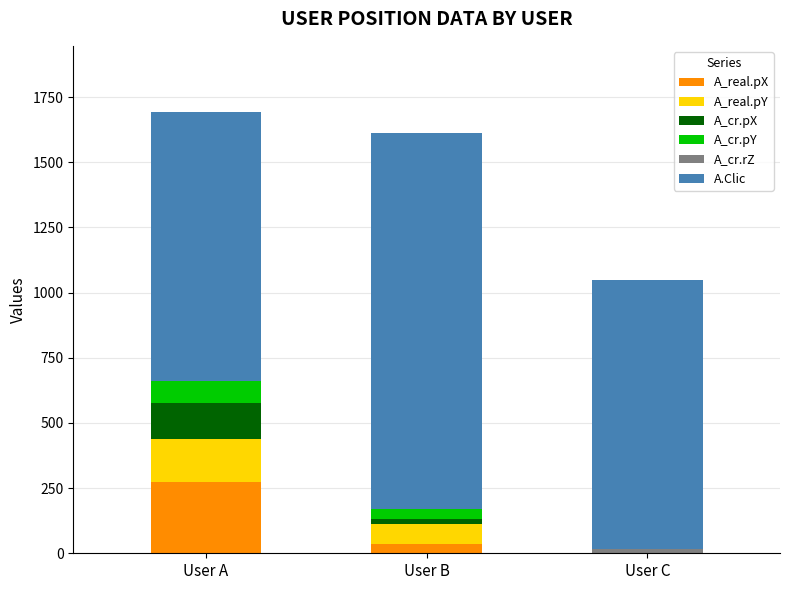

What is the sum of all A_real.pX values?

309.0